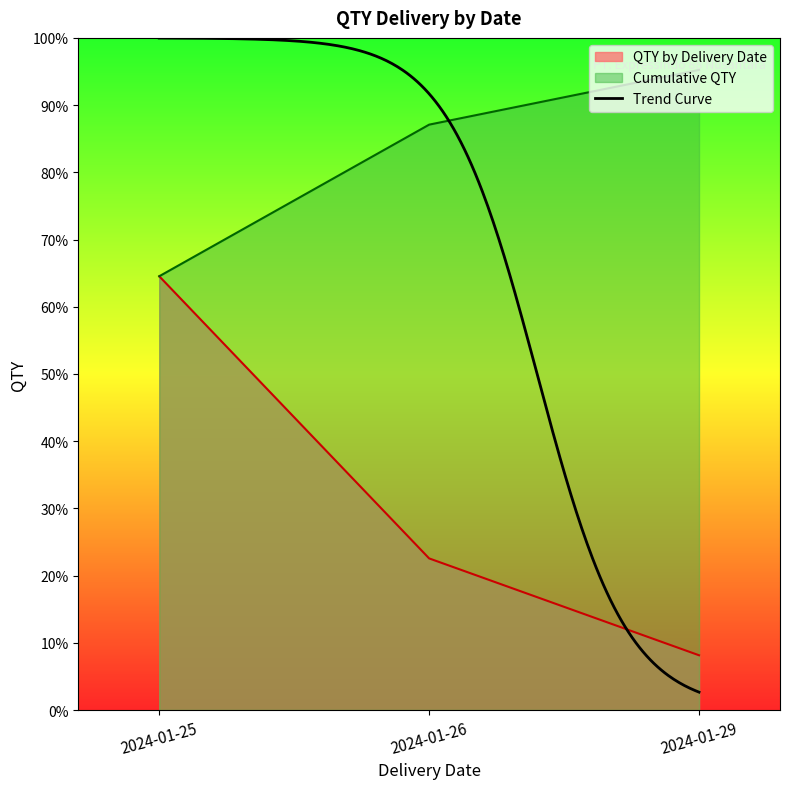

True or false: Cumulative QTY and QTY by Delivery Date cross at least once.

False